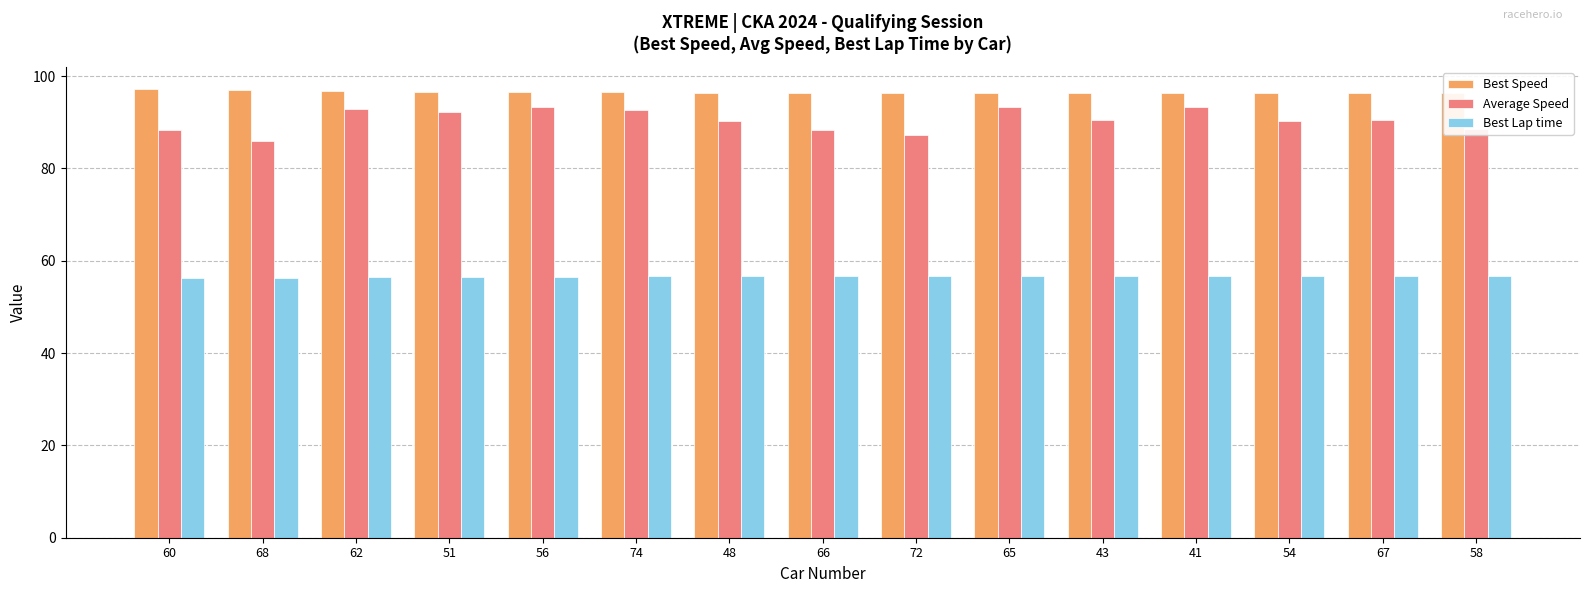

Which has a higher value, 66 or 43?

66